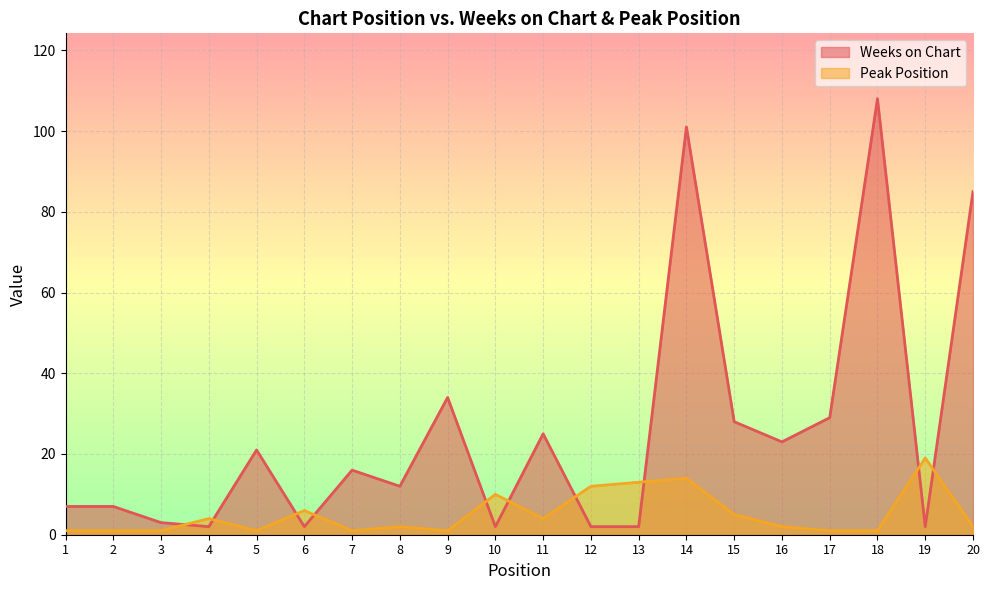

What is the difference between the Weeks on Chart values at 18 and 13?

106